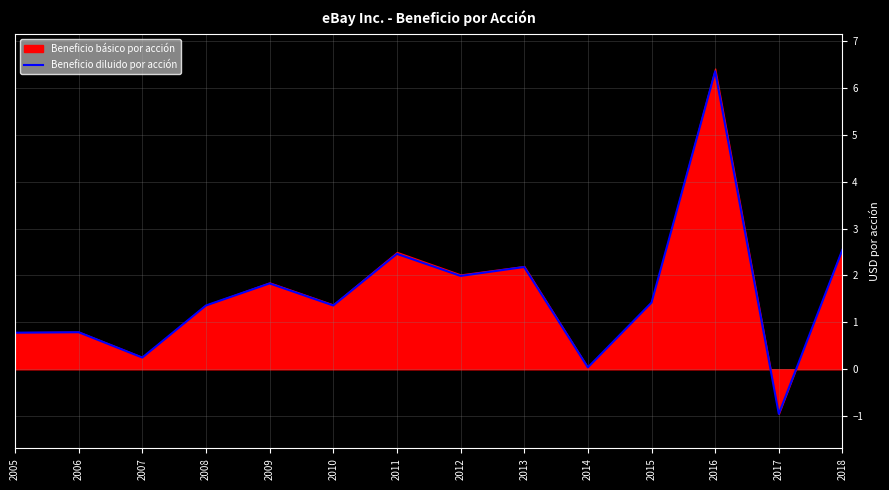

Rank the categories by value from highest to lowest.

2016, 2018, 2011, 2013, 2012, 2009, 2015, 2008, 2010, 2006, 2005, 2007, 2014, 2017